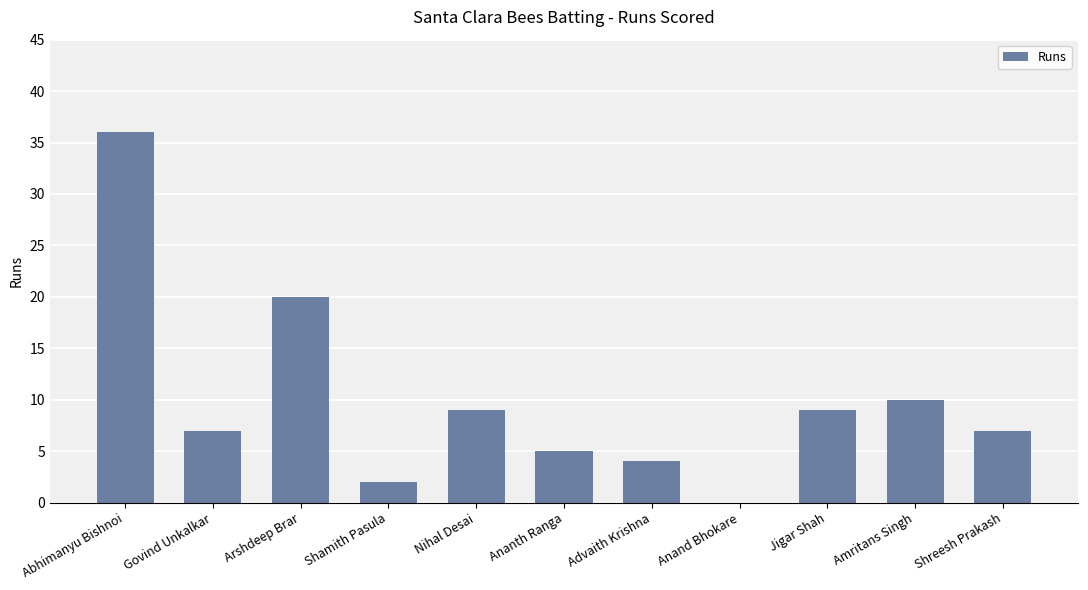

What value does the data have at Amritans Singh?

10